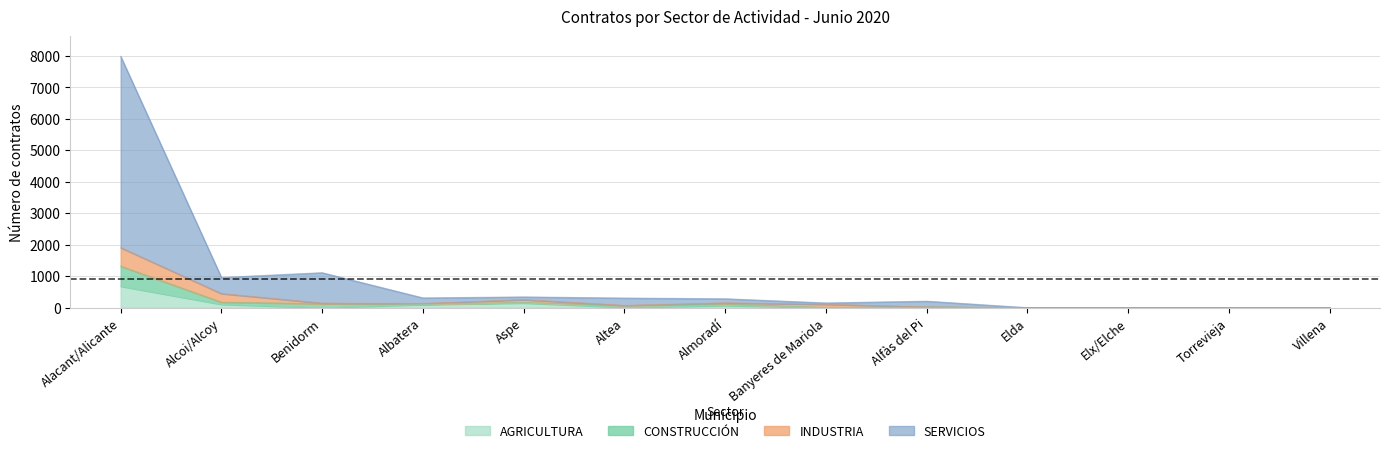

What is the highest value of the AGRICULTURA series?

681